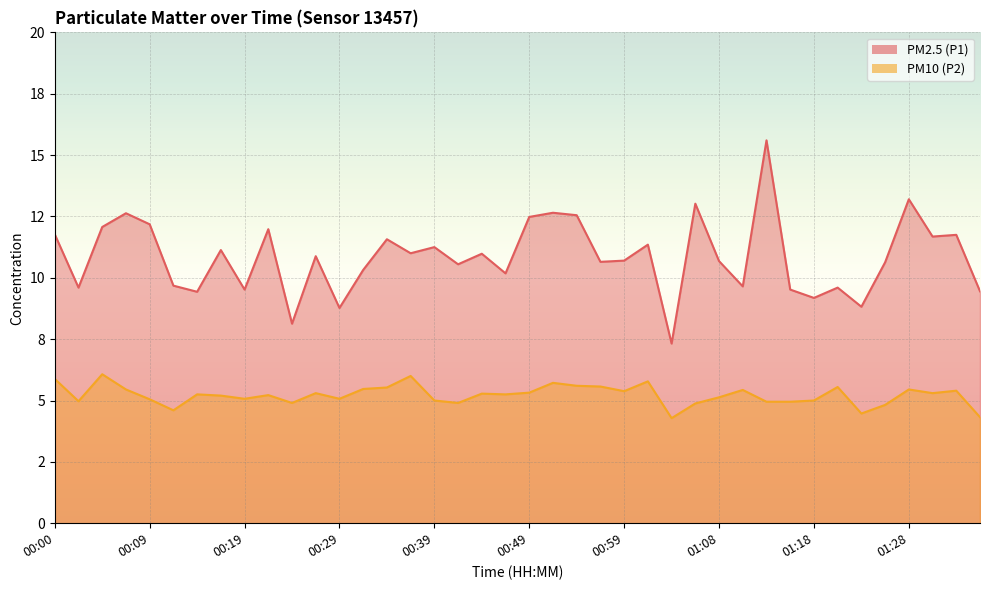

Count the number of categories in the chart.

40